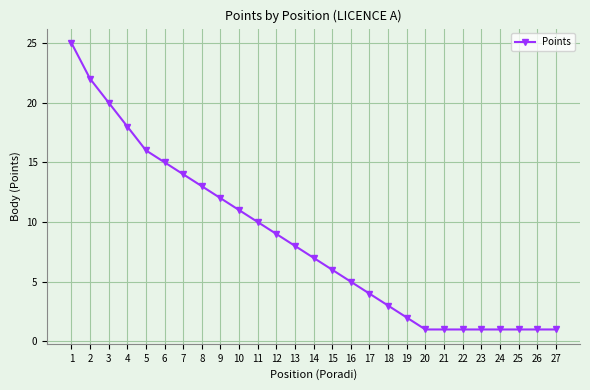

What is the greatest value displayed?

25